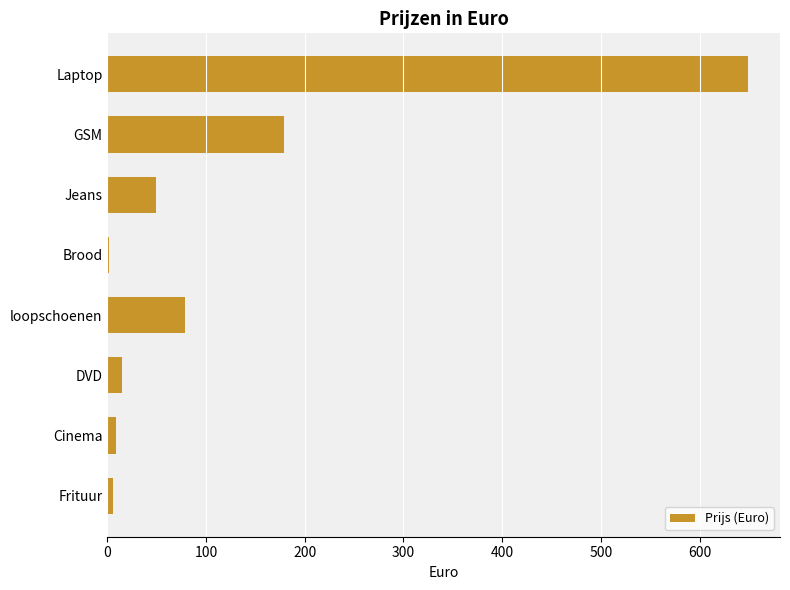

Approximately how many times larger is the value at loopschoenen compared to Jeans?

1.6